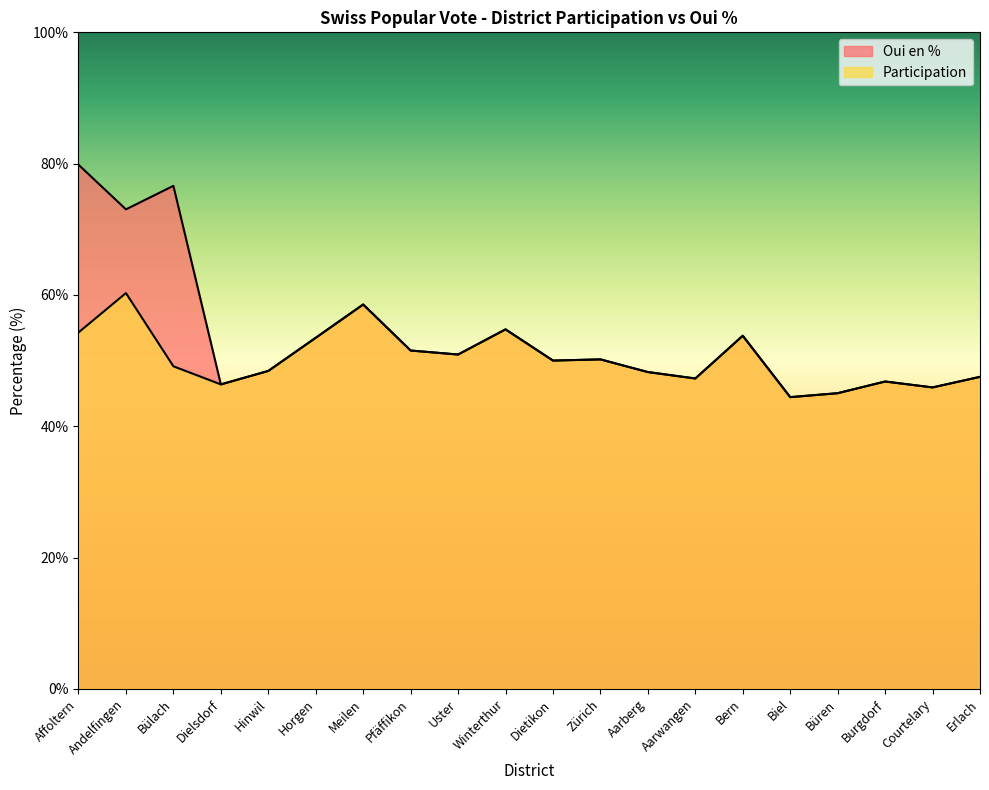

At which category does Participation reach its first local valley?

Dielsdorf